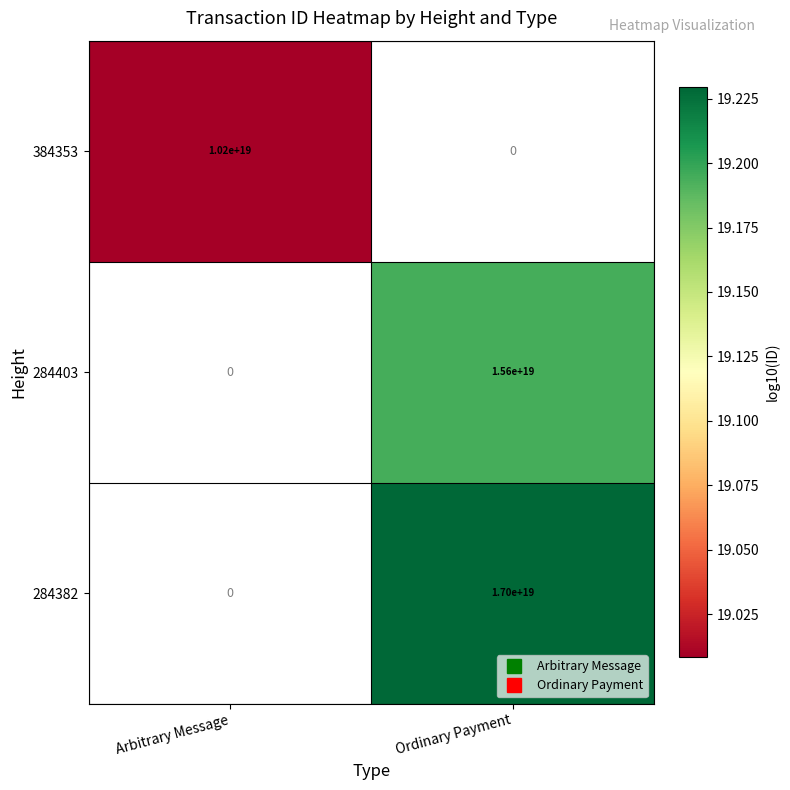

Where does the 284382 series first go above 19?

Ordinary Payment